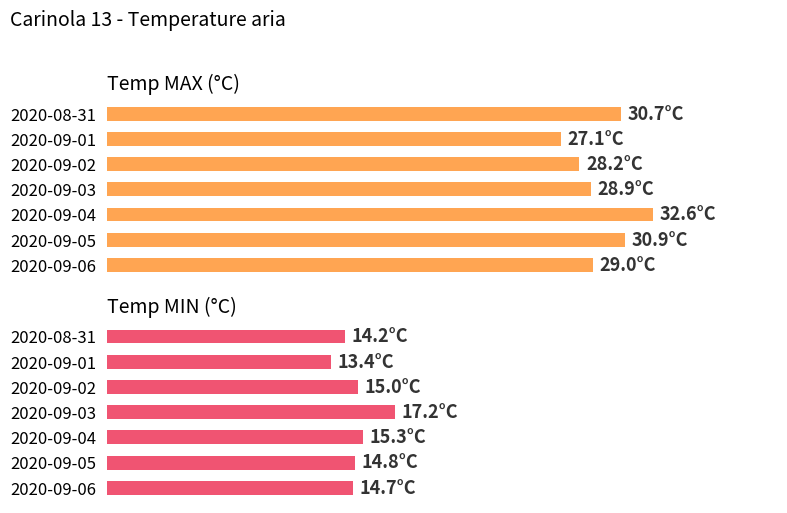

What is the smallest value displayed?

13.4